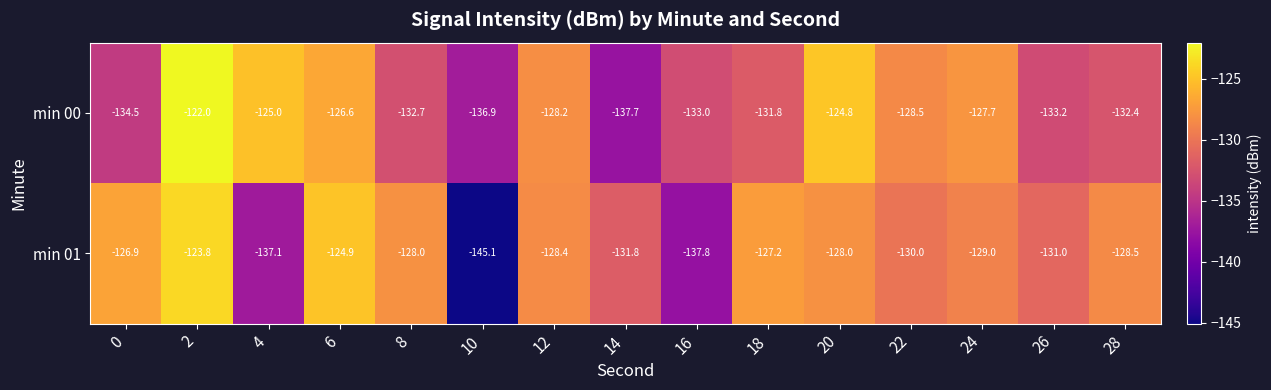

The min 01 series shows -40.1 at 12. True or false?

False